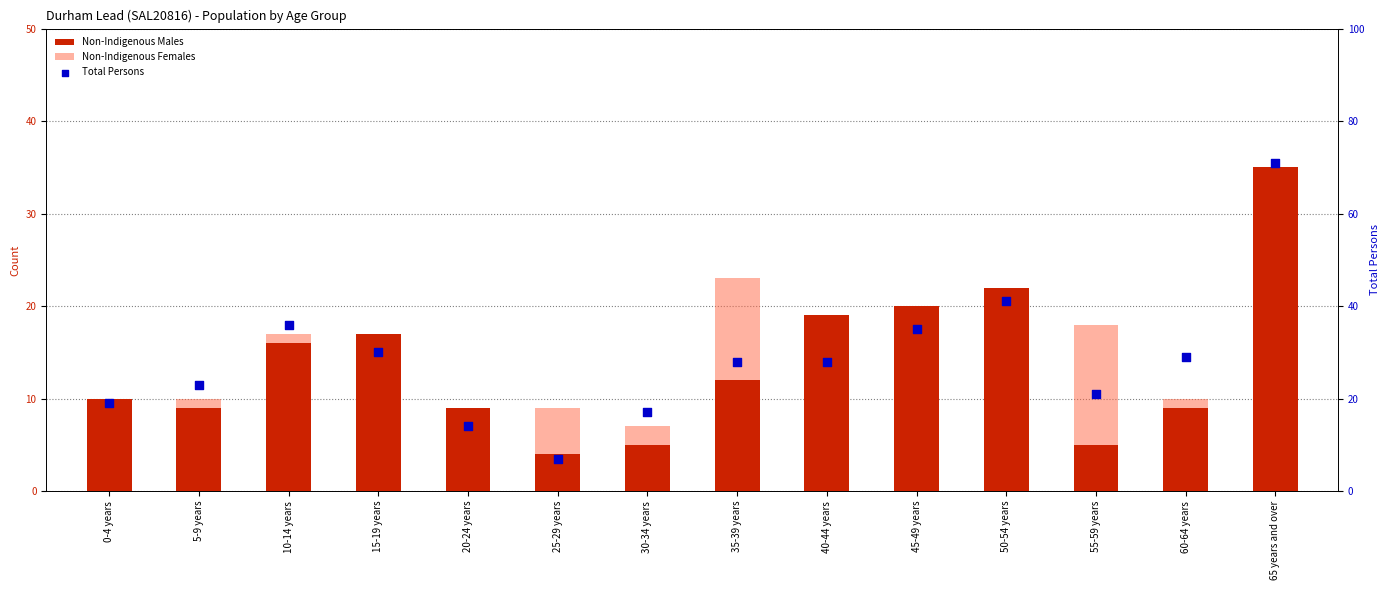

Is the value of Total Persons at 45-49 years greater than the value of Non-Indigenous Females at 15-19 years?

Yes